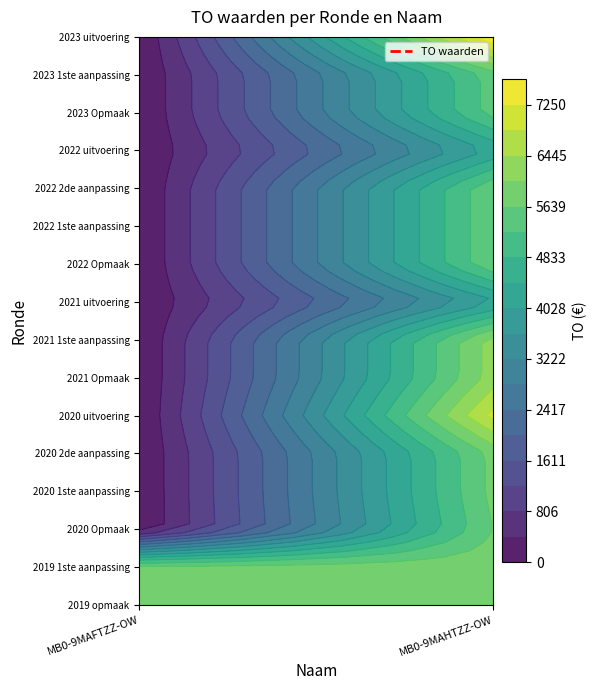

True or false: MB0-9MAHTZZ-OW has a value of 3273 at 2023 Opmaak.

False